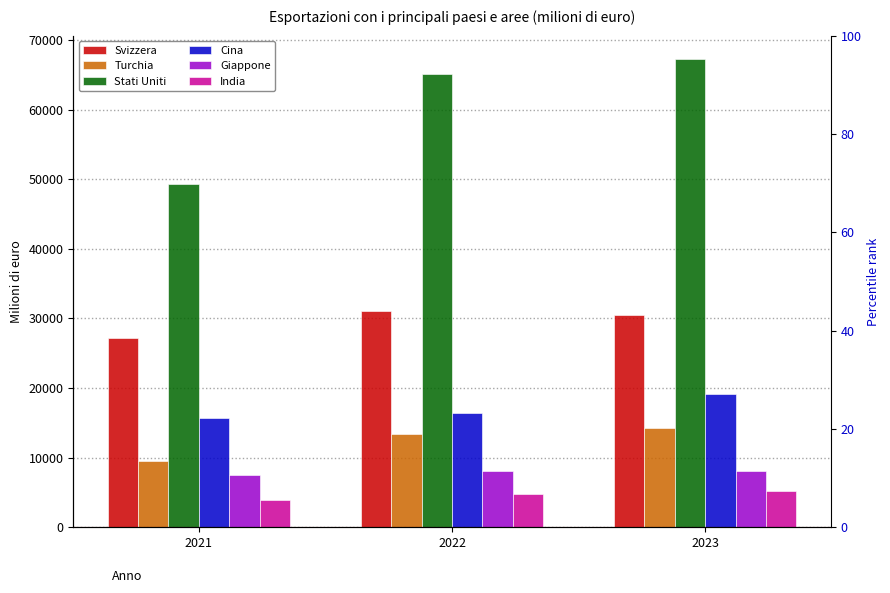

Reading left to right, what are all the values shown in this chart?

Svizzera: 2021=27216.6	2022=31056.0	2023=30527.3
Turchia: 2021=9523.4	2022=13406.4	2023=14267.0
Stati Uniti: 2021=49348.5	2022=65081.8	2023=67265.8
Cina: 2021=15657.3	2022=16419.6	2023=19171.6
Giappone: 2021=7549.9	2022=8077.1	2023=8045.8
India: 2021=3878.6	2022=4812.2	2023=5176.3